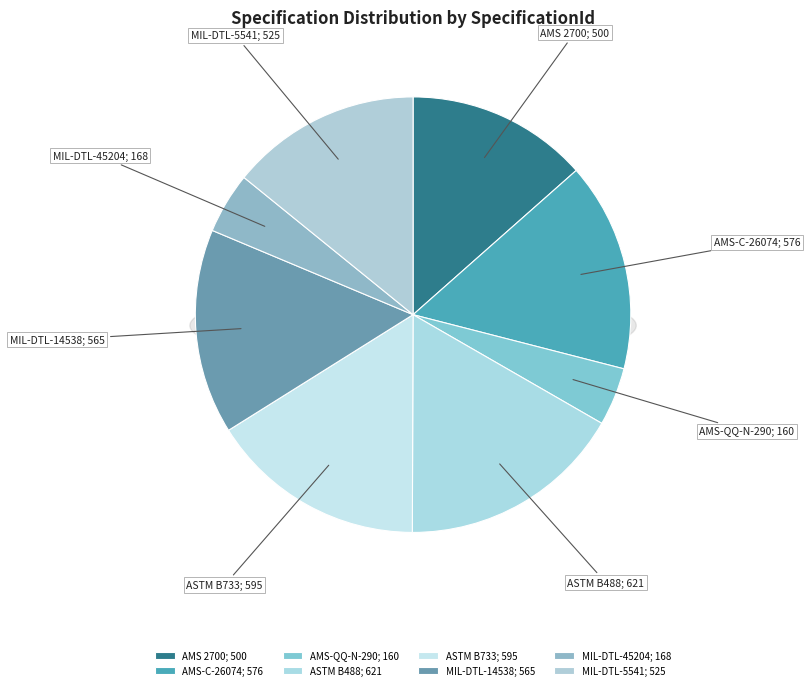

Between MIL-DTL-14538 and AMS-QQ-N-290, which is larger?

MIL-DTL-14538